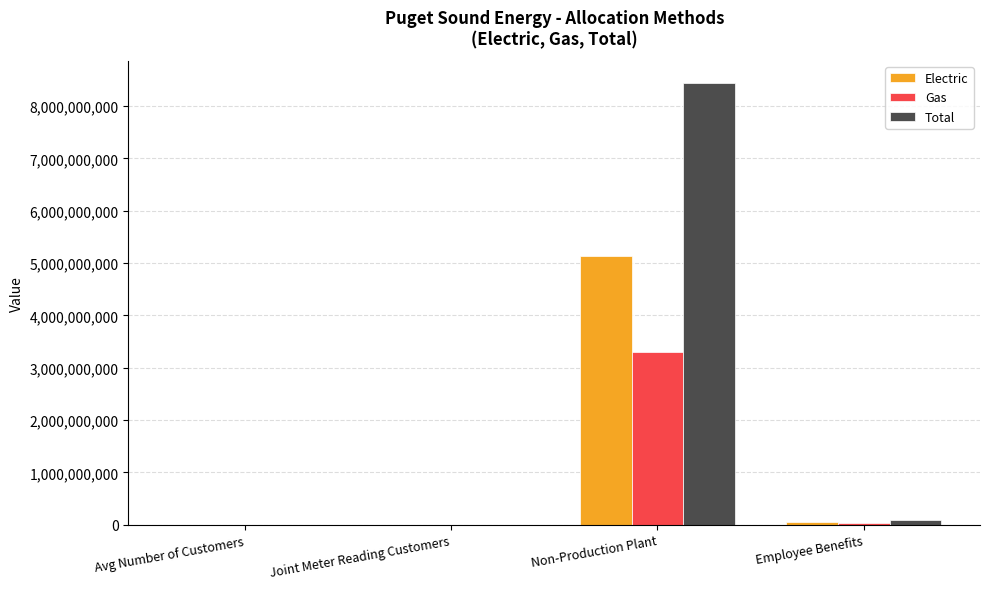

Is it true that Gas equals 803909.0 at Avg Number of Customers?

True